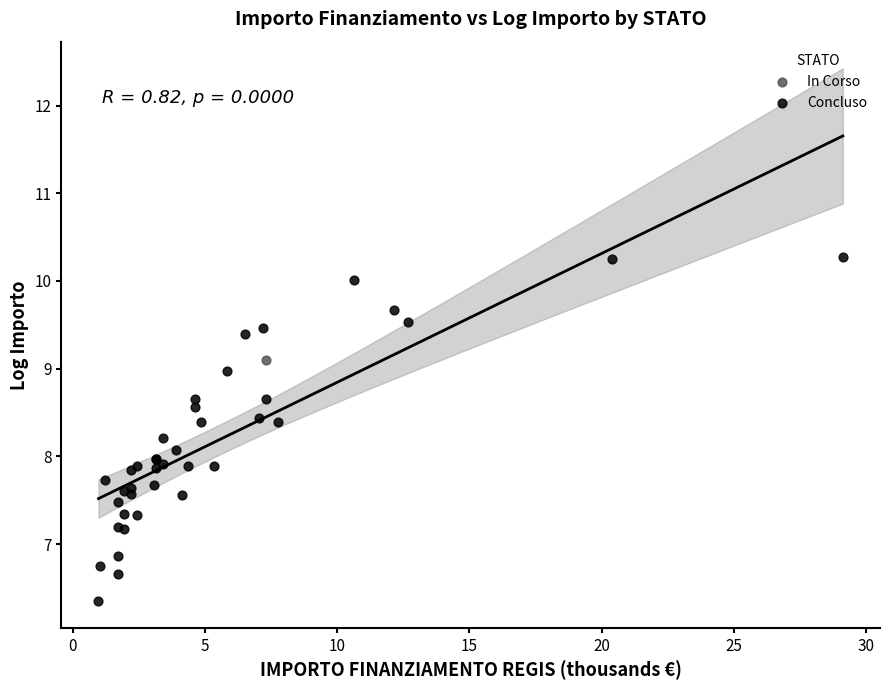

What are all the series names shown in the legend?

Concluso, In Corso